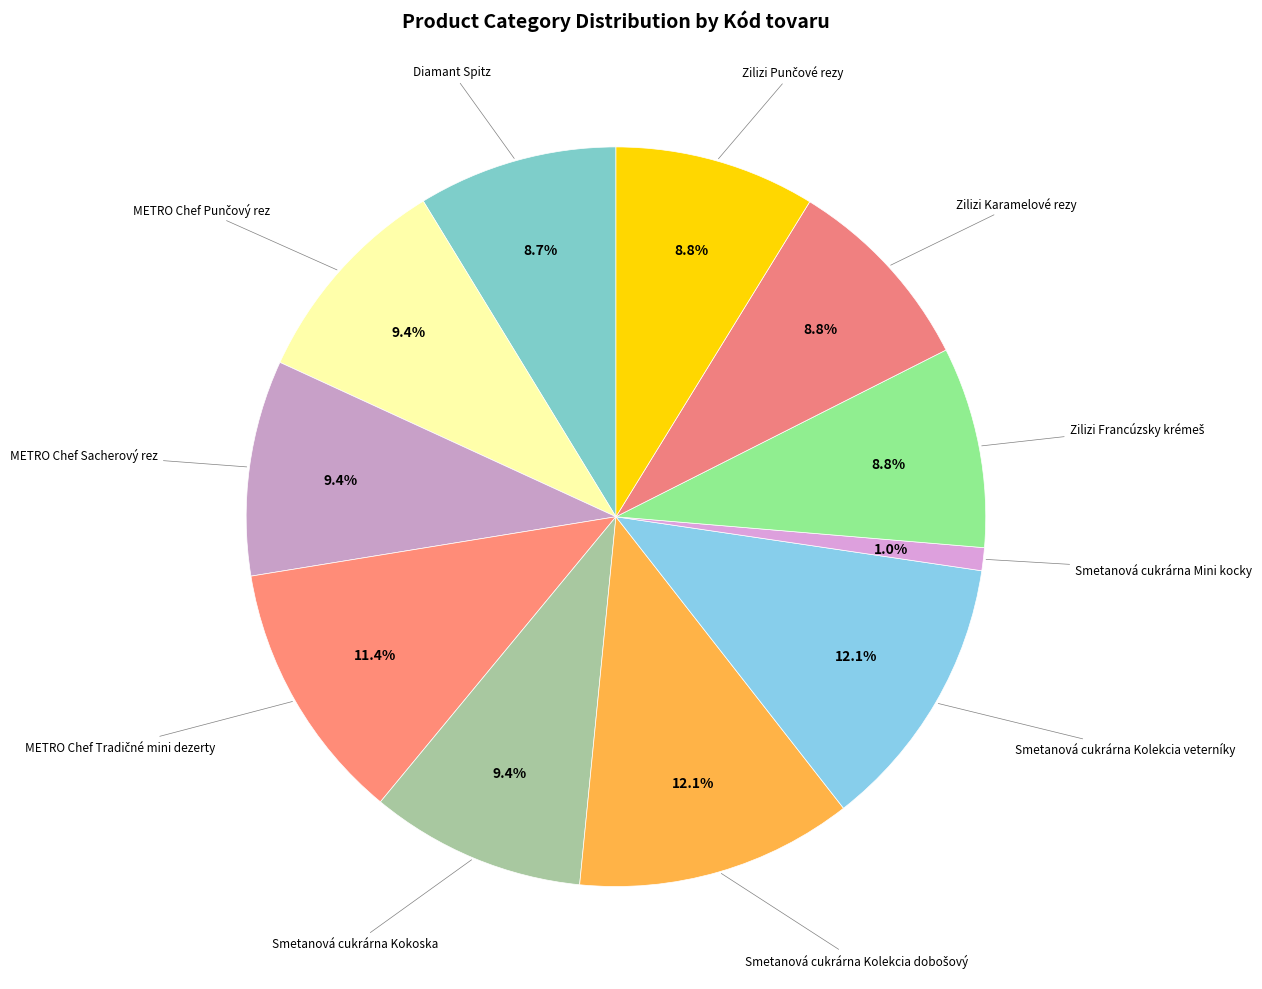

Is there any slice that represents more than half of the pie?

No